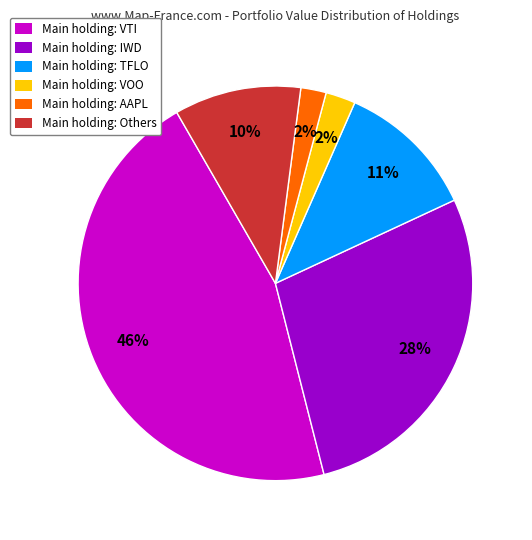

To the nearest percent, what is the difference between the largest and smallest slice percentages?

44%